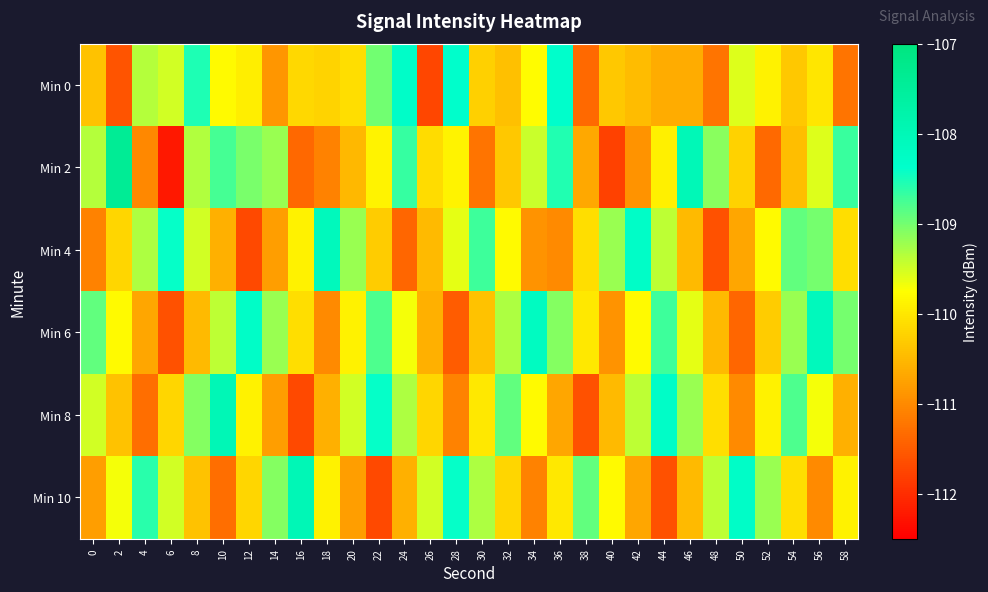

Reading right to left, list all the values displayed in this chart.

Min 0: 58=-111.2	56=-110.0	54=-110.3	52=-109.9	50=-109.6	48=-111.2	46=-110.7	44=-110.6	42=-110.5	40=-110.3	38=-111.3	36=-108.4	34=-109.8	32=-110.4	30=-110.3	28=-108.4	26=-111.7	24=-108.3	22=-109.0	20=-110.1	18=-110.2	16=-110.2	14=-110.9	12=-109.9	10=-109.8	8=-108.5	6=-109.5	4=-109.4	2=-111.6	0=-110.4
Min 2: 58=-108.7	56=-109.6	54=-110.5	52=-111.3	50=-110.2	48=-109.1	46=-108.0	44=-109.9	42=-110.9	40=-111.8	38=-110.7	36=-108.6	34=-109.5	32=-110.3	30=-111.2	28=-109.9	26=-110.1	24=-108.7	22=-109.9	20=-110.5	18=-111.1	16=-111.4	14=-109.2	12=-109.0	10=-108.8	8=-109.3	6=-112.2	4=-111.0	2=-107.4	0=-109.4
Min 4: 58=-110.1	56=-109.0	54=-108.9	52=-109.8	50=-110.7	48=-111.6	46=-110.5	44=-109.4	42=-108.3	40=-109.2	38=-110.1	36=-111.0	34=-110.9	32=-109.8	30=-108.7	28=-109.6	26=-110.5	24=-111.4	22=-110.3	20=-109.2	18=-108.1	16=-109.9	14=-110.8	12=-111.7	10=-110.6	8=-109.5	6=-108.4	4=-109.3	2=-110.2	0=-111.1
Min 6: 58=-109.0	56=-108.1	54=-109.2	52=-110.3	50=-111.4	48=-110.5	46=-109.6	44=-108.7	42=-109.8	40=-110.9	38=-110.0	36=-109.1	34=-108.2	32=-109.3	30=-110.4	28=-111.5	26=-110.6	24=-109.7	22=-108.8	20=-109.9	18=-111.0	16=-110.1	14=-109.2	12=-108.3	10=-109.4	8=-110.5	6=-111.6	4=-110.7	2=-109.8	0=-108.9
Min 8: 58=-110.6	56=-109.7	54=-108.8	52=-109.9	50=-111.0	48=-110.1	46=-109.2	44=-108.3	42=-109.4	40=-110.5	38=-111.6	36=-110.7	34=-109.8	32=-108.9	30=-110.0	28=-111.1	26=-110.2	24=-109.3	22=-108.4	20=-109.5	18=-110.6	16=-111.7	14=-110.8	12=-109.9	10=-108.0	8=-109.1	6=-110.2	4=-111.3	2=-110.4	0=-109.5
Min 10: 58=-109.9	56=-111.0	54=-110.1	52=-109.2	50=-108.3	48=-109.4	46=-110.5	44=-111.6	42=-110.7	40=-109.8	38=-108.9	36=-110.0	34=-111.1	32=-110.2	30=-109.3	28=-108.4	26=-109.5	24=-110.6	22=-111.7	20=-110.8	18=-109.9	16=-108.0	14=-109.1	12=-110.2	10=-111.3	8=-110.4	6=-109.5	4=-108.6	2=-109.7	0=-110.8